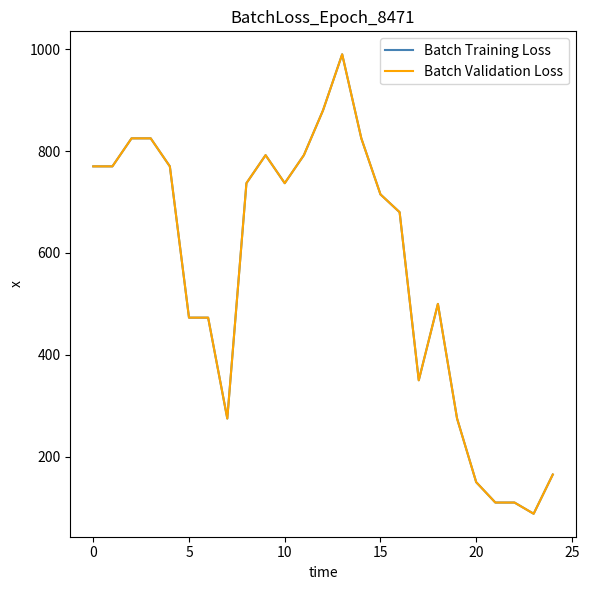

Is this an area chart (filled region under the line)?

No